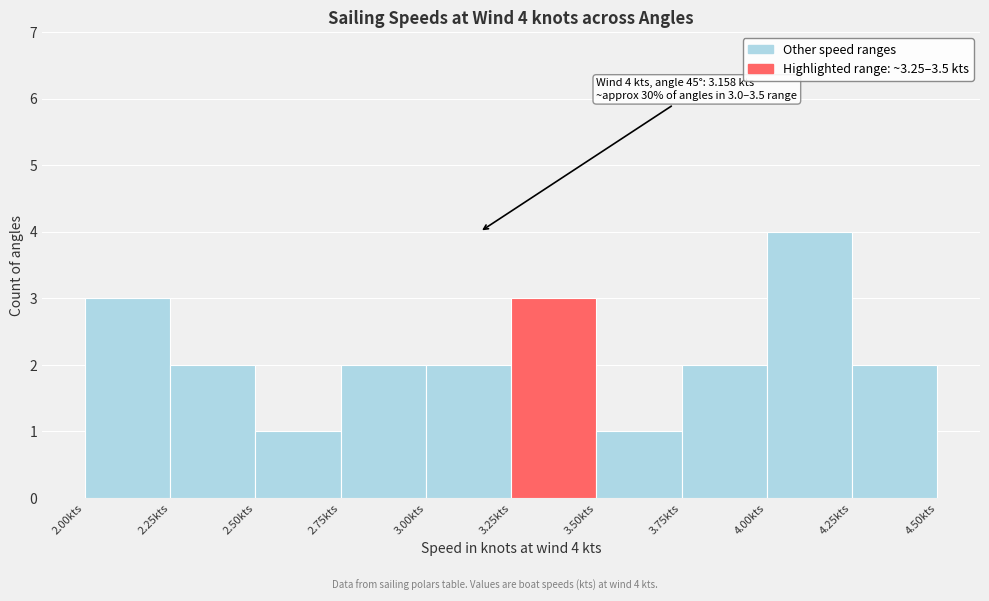

Which range on the x-axis has the tallest bar?

4.00 to 4.25